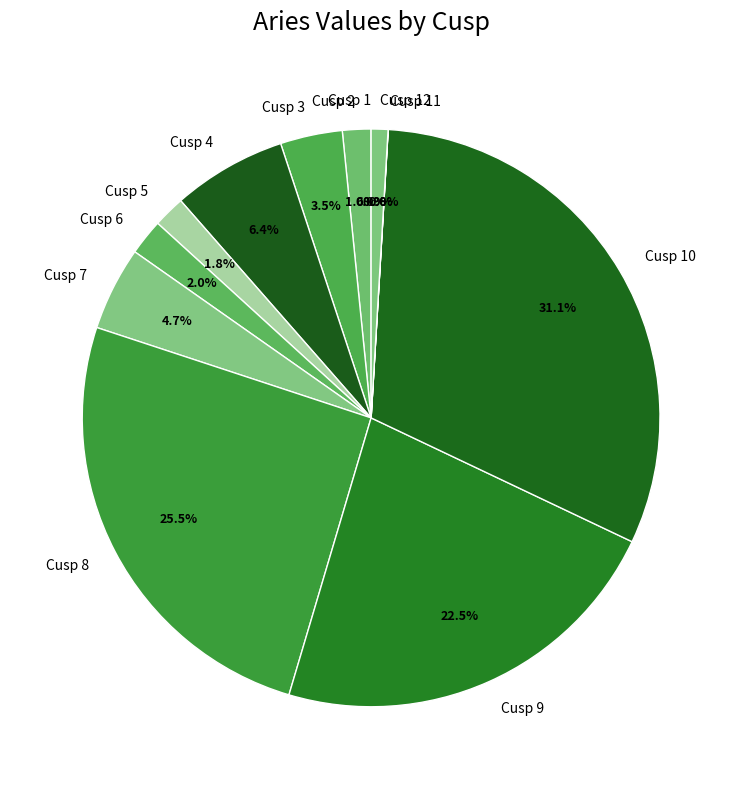

Which has a higher value, Cusp 4 or Cusp 7?

Cusp 4